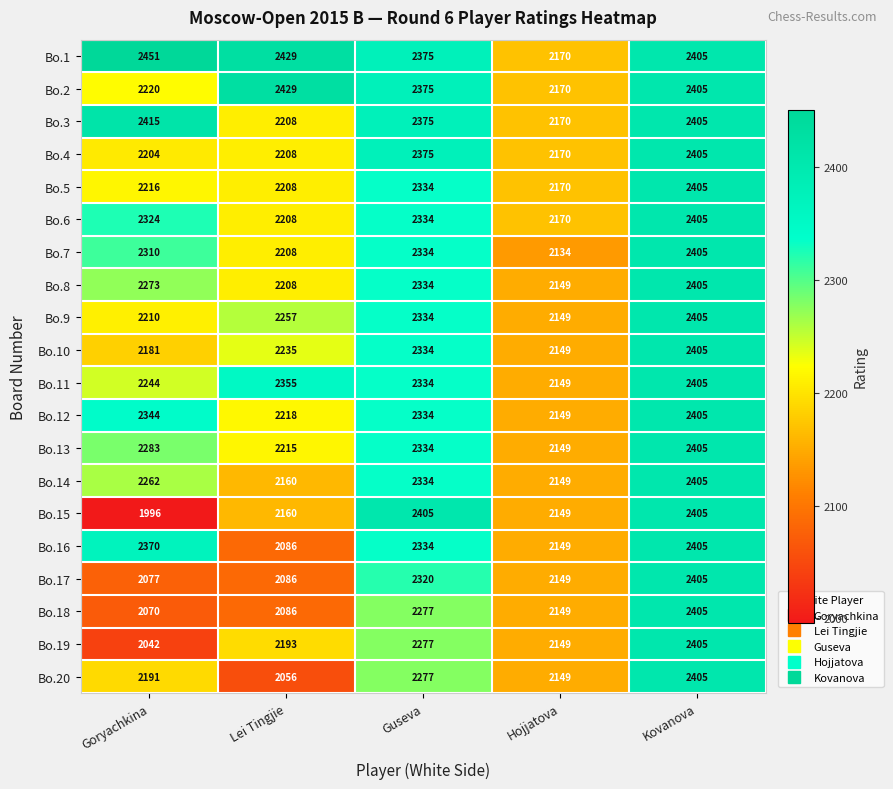

The Bo.3 series shows 1078 at Goryachkina. True or false?

False